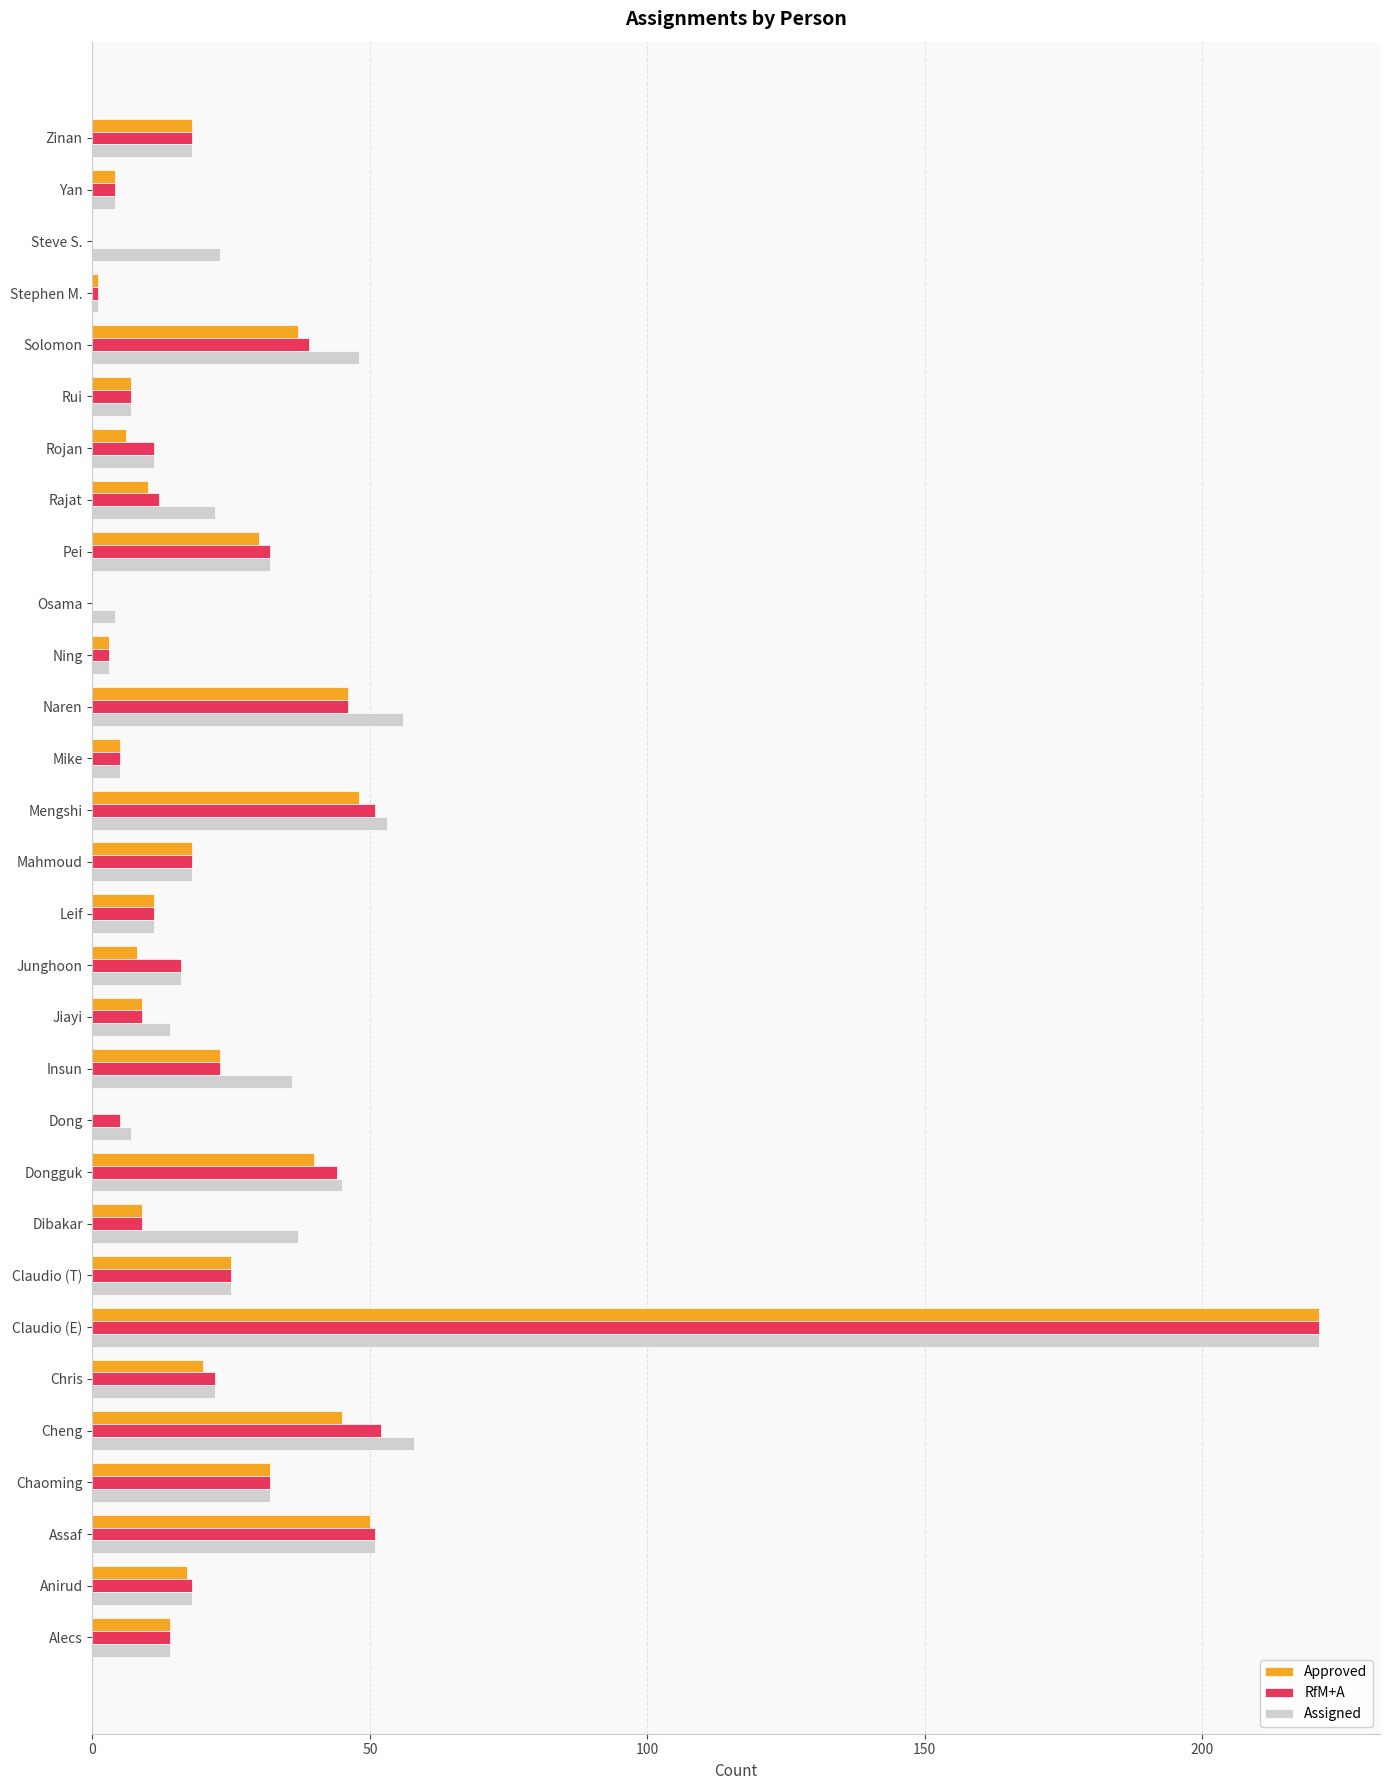

What is the sum of the RfM+A values at Zinan and Alecs?

32